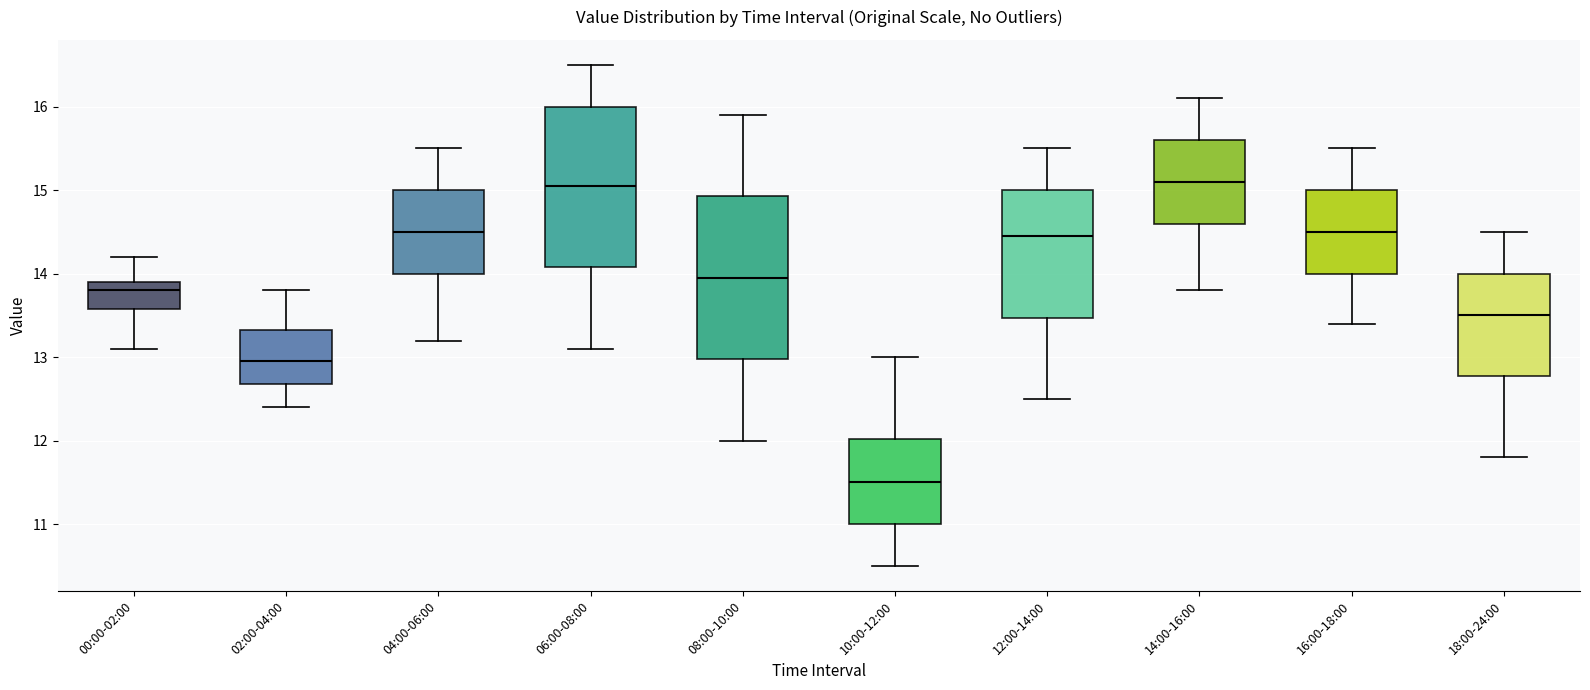

Reading left to right, read every box against the y-axis: the position of its median line, the range the box covers, and the ends of its whiskers. The values are not printed on the chart, so give them approximately, as read against the axis.

00:00-02:00: median 13.8, box 13.6 to 13.9, whiskers 13.1 to 14.2
02:00-04:00: median 13.0, box 12.7 to 13.3, whiskers 12.4 to 13.8
04:00-06:00: median 14.5, box 14.0 to 15.0, whiskers 13.2 to 15.5
06:00-08:00: median 15.1, box 14.1 to 16.0, whiskers 13.1 to 16.5
08:00-10:00: median 14.0, box 13.0 to 14.9, whiskers 12.0 to 15.9
10:00-12:00: median 11.5, box 11.0 to 12.0, whiskers 10.5 to 13.0
12:00-14:00: median 14.5, box 13.5 to 15.0, whiskers 12.5 to 15.5
14:00-16:00: median 15.1, box 14.6 to 15.6, whiskers 13.8 to 16.1
16:00-18:00: median 14.5, box 14.0 to 15.0, whiskers 13.4 to 15.5
18:00-24:00: median 13.5, box 12.8 to 14.0, whiskers 11.8 to 14.5